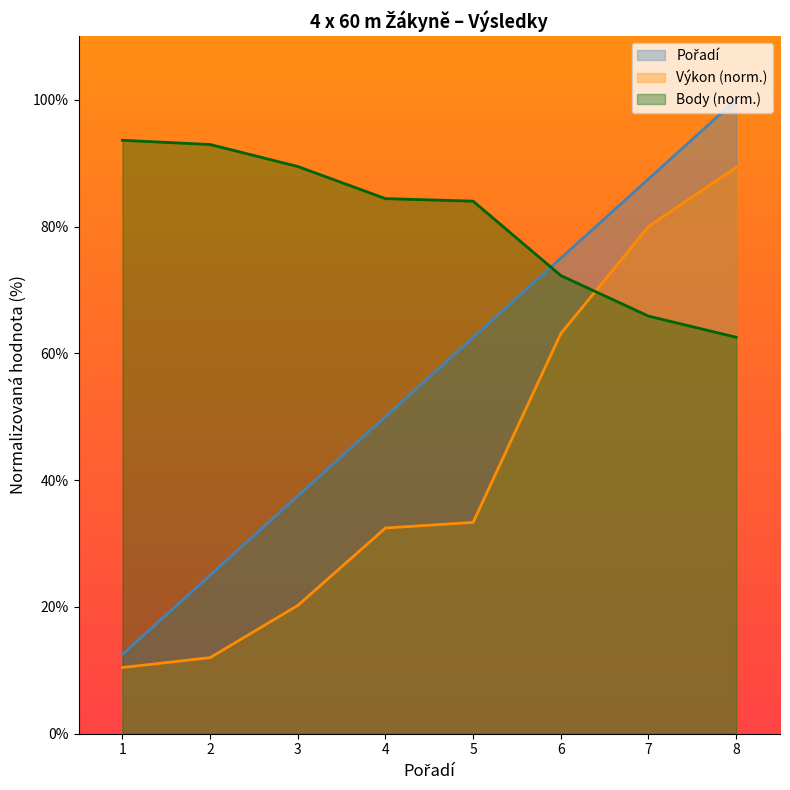

Which series has the widest spread of values?

Pořadí